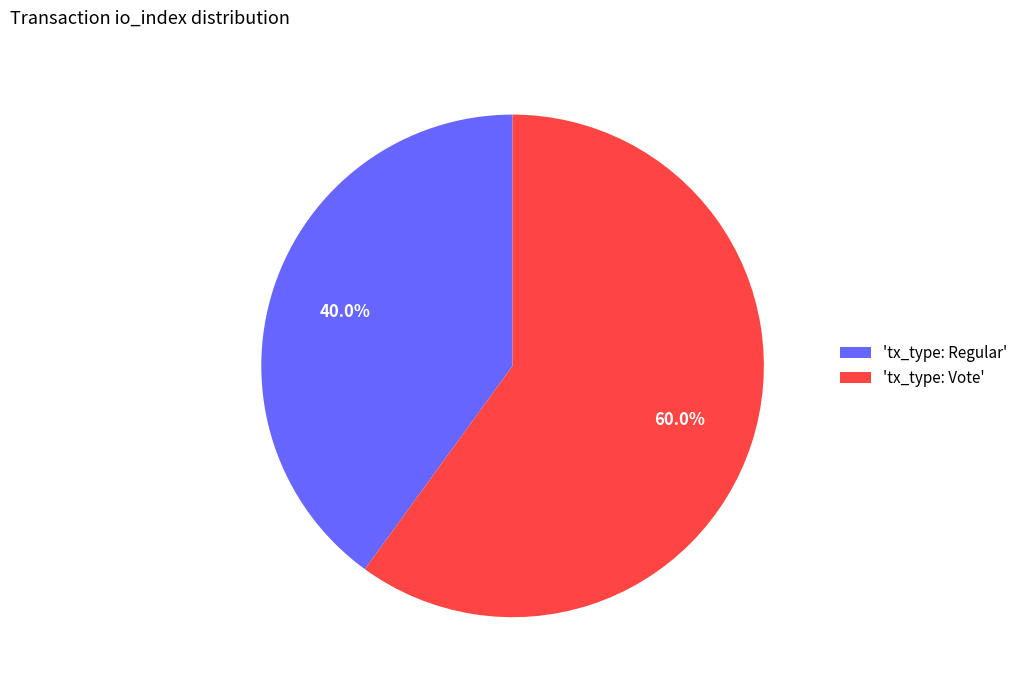

Between 'tx_type: Regular' and 'tx_type: Vote', which is larger?

'tx_type: Vote'